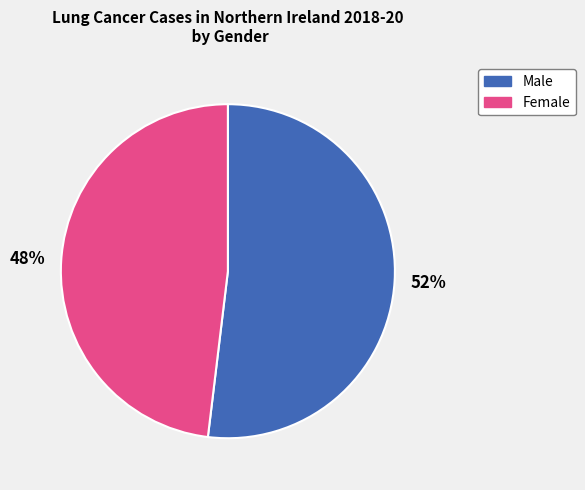

What percentage is the Male slice, to the nearest percent?

52%